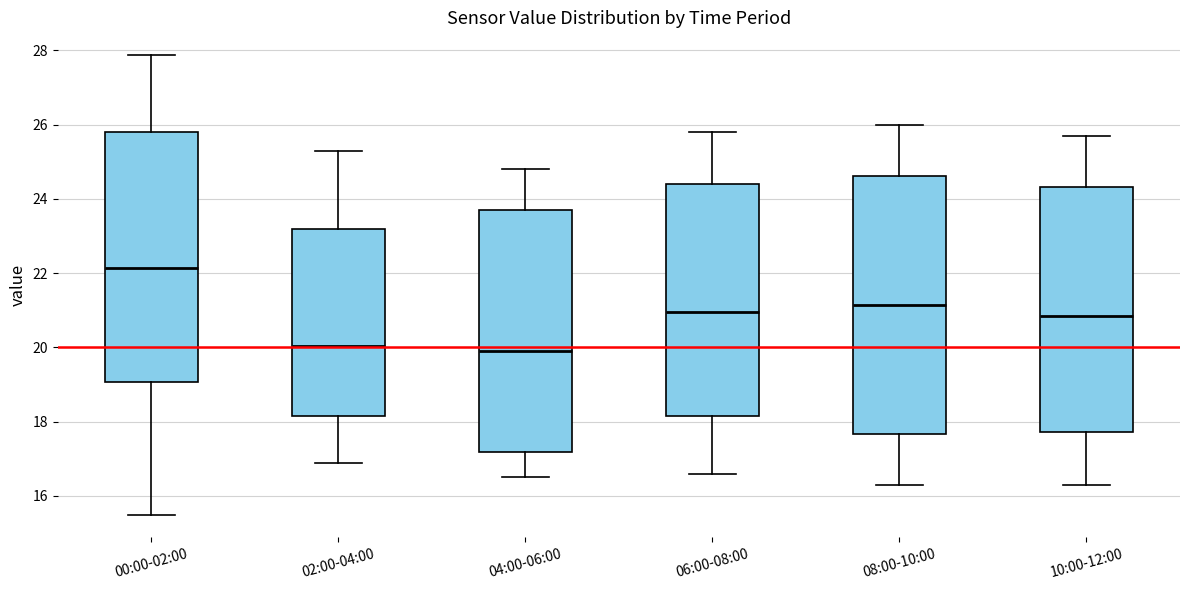

Reading left to right, read every box against the y-axis: the position of its median line, the range the box covers, and the ends of its whiskers. The values are not printed on the chart, so give them approximately, as read against the axis.

00:00-02:00: median 22.2, box 19.0 to 25.8, whiskers 15.6 to 27.8
02:00-04:00: median 20.0, box 18.2 to 23.2, whiskers 17.0 to 25.4
04:00-06:00: median 20.0, box 17.2 to 23.8, whiskers 16.6 to 24.8
06:00-08:00: median 21.0, box 18.2 to 24.4, whiskers 16.6 to 25.8
08:00-10:00: median 21.2, box 17.6 to 24.6, whiskers 16.4 to 26.0
10:00-12:00: median 20.8, box 17.8 to 24.4, whiskers 16.4 to 25.8